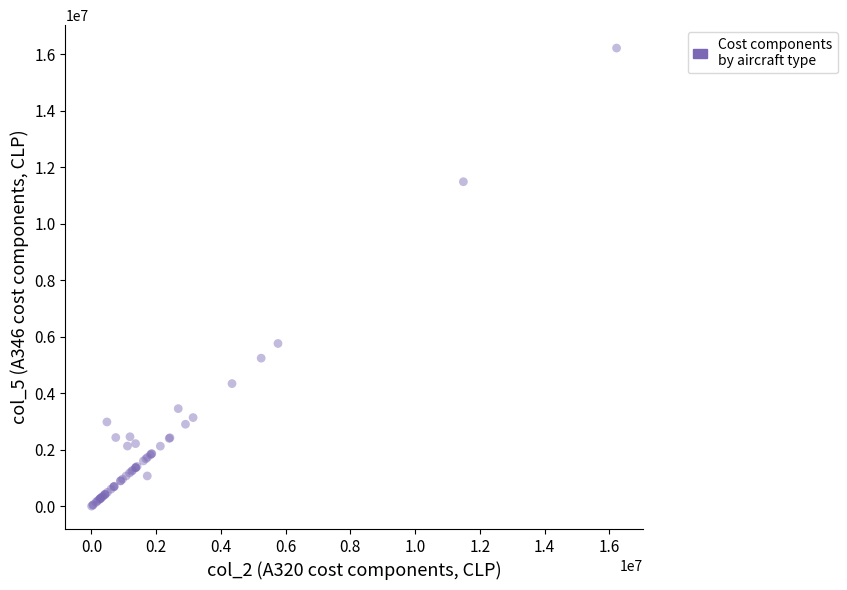

What Y value in the scatter plot is closest to 8112570?

5762258.0